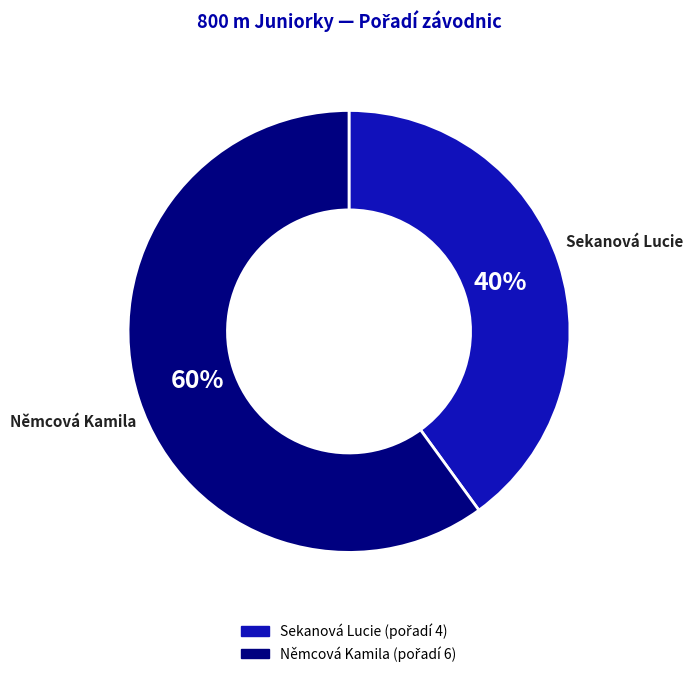

Is Sekanová Lucie the majority of the pie?

No